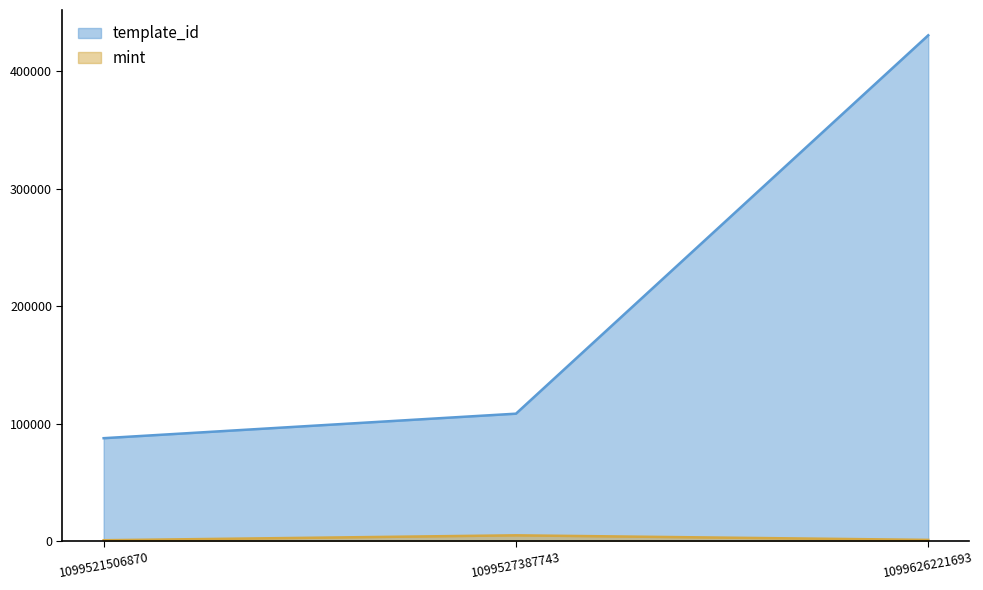

What is the minimum value for template_id?

87604